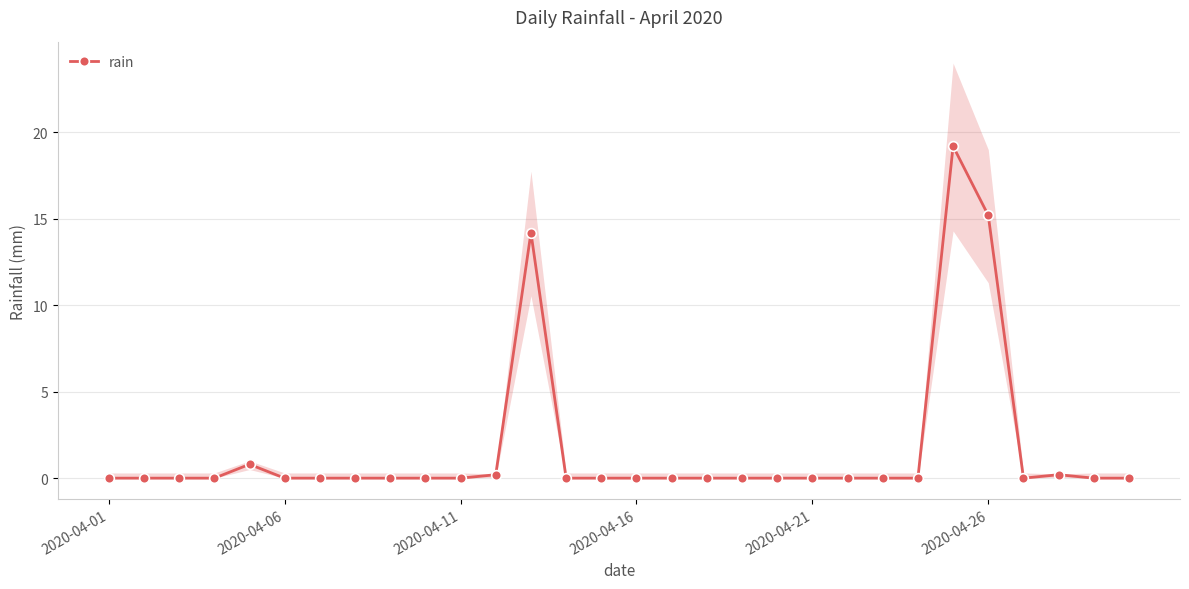

True or false: rain has more than 2 interior local peaks.

True